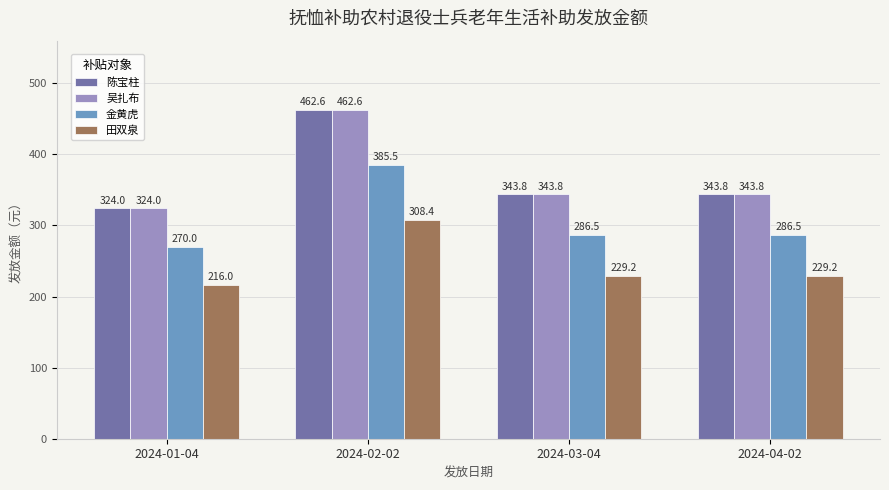

What is the label of the 4th bar from the right?

2024-01-04